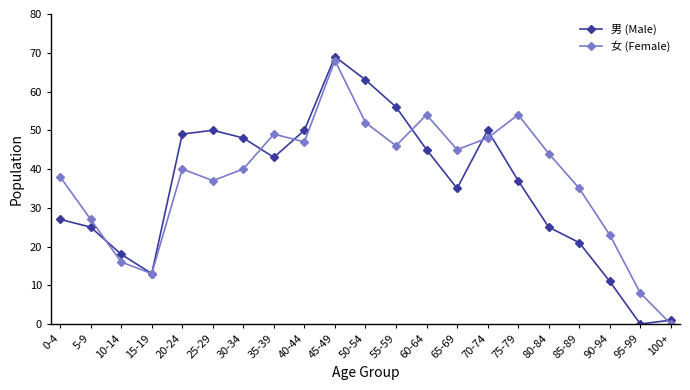

Where is 女 (Female) nearest to the value 34?

85-89